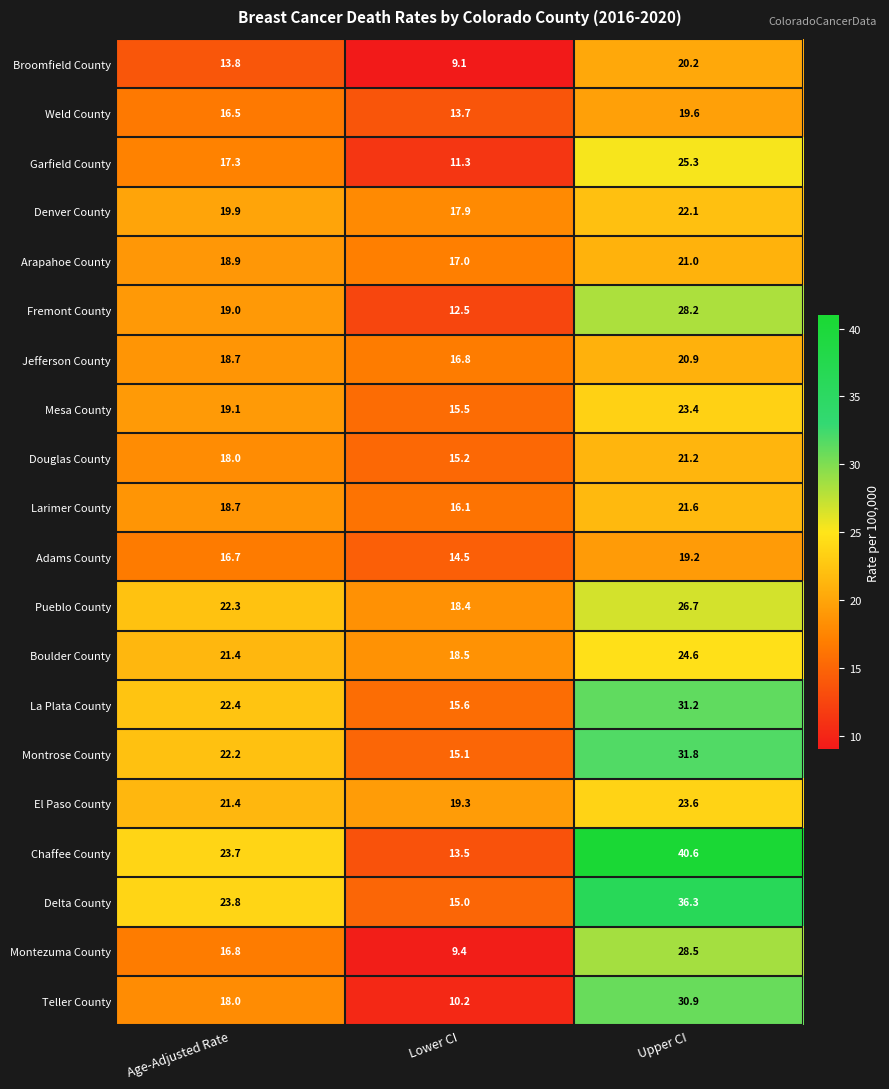

Count the number of categories in the chart.

3